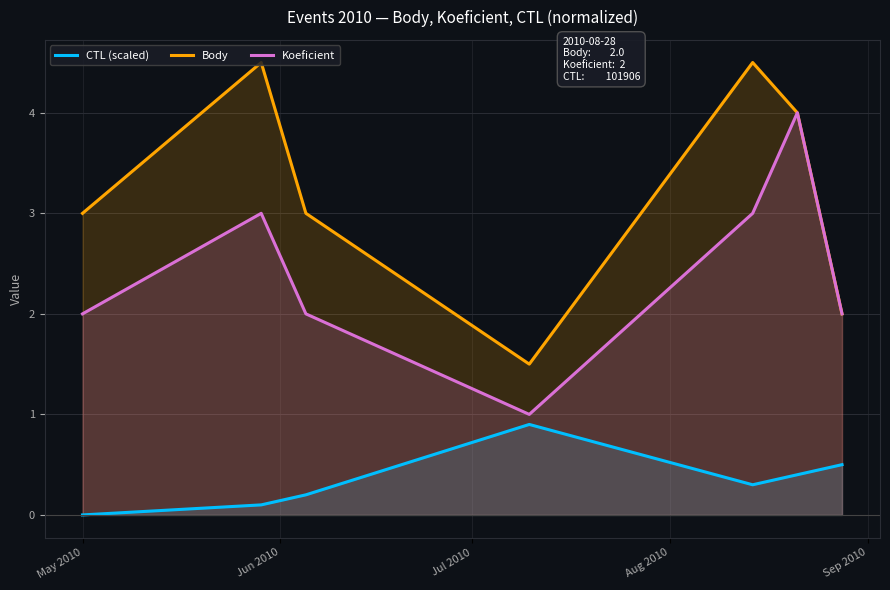

How many lines are shown in the chart?

3